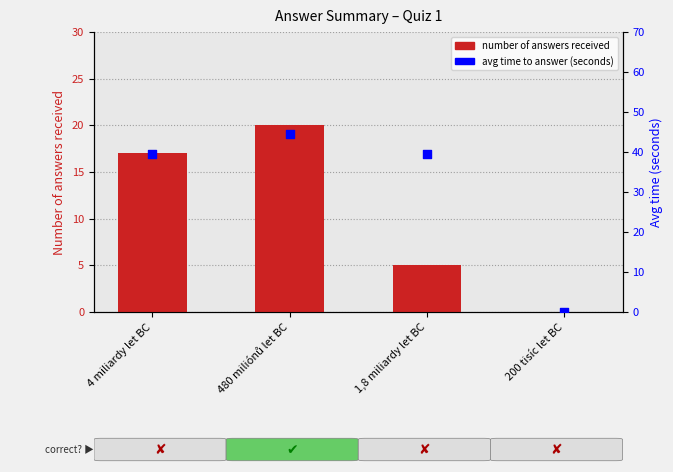

Which series has the widest spread of Y values?

avg time to answer (seconds)